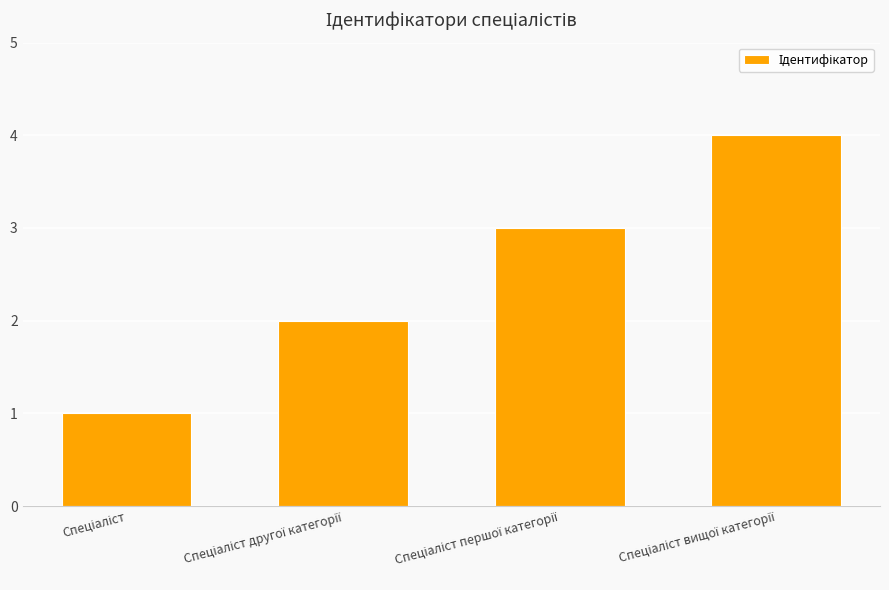

What is the maximum value shown in the chart?

4